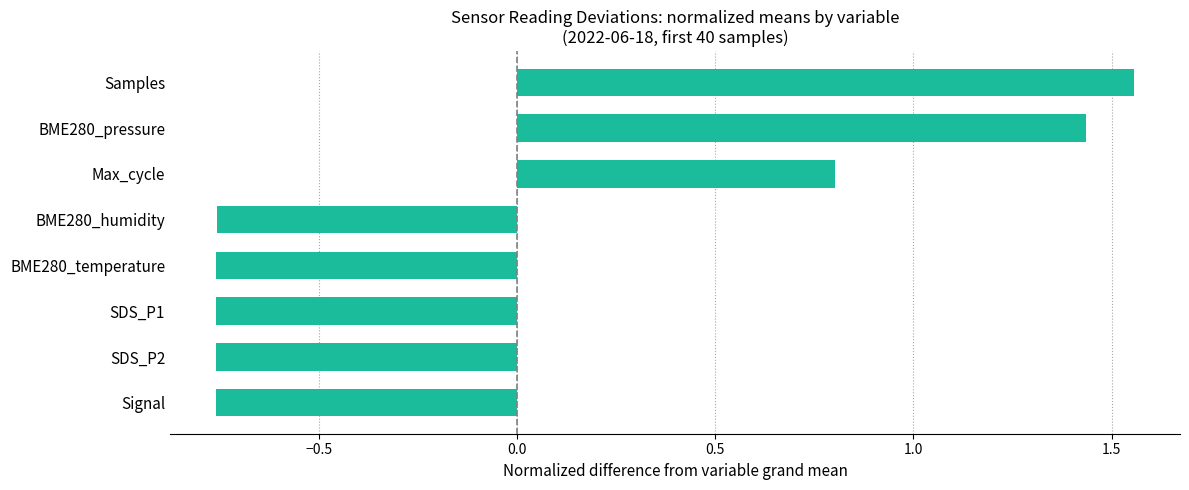

What is the change in value from Signal to Max_cycle?

+1.6